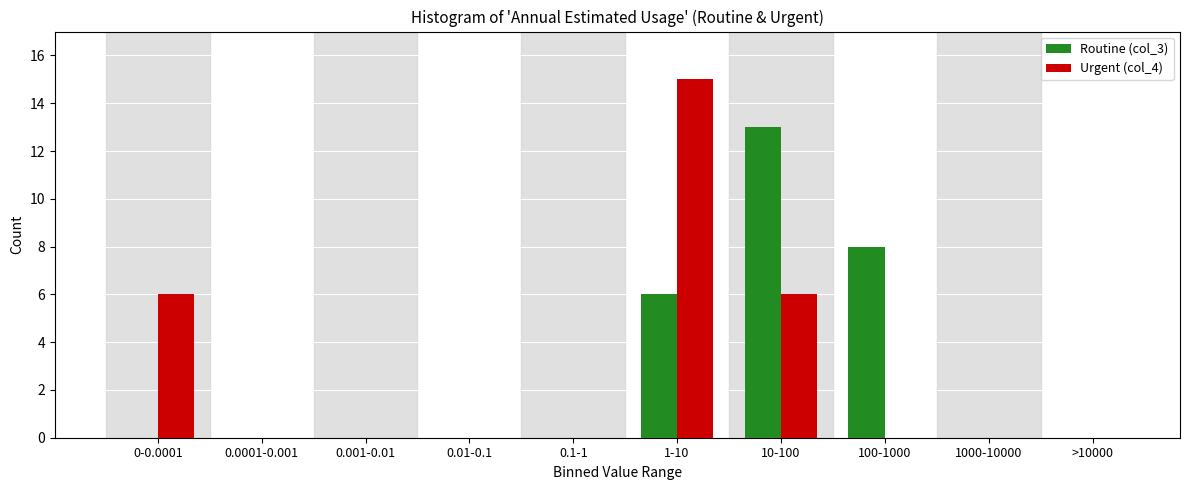

Reading left to right, transcribe all the data shown in this chart.

Routine (col_3): 0-0.0001=0	0.0001-0.001=0	0.001-0.01=0	0.01-0.1=0	0.1-1=0	1-10=6	10-100=13	100-1000=8	1000-10000=0	>10000=0
Urgent (col_4): 0-0.0001=6	0.0001-0.001=0	0.001-0.01=0	0.01-0.1=0	0.1-1=0	1-10=15	10-100=6	100-1000=0	1000-10000=0	>10000=0